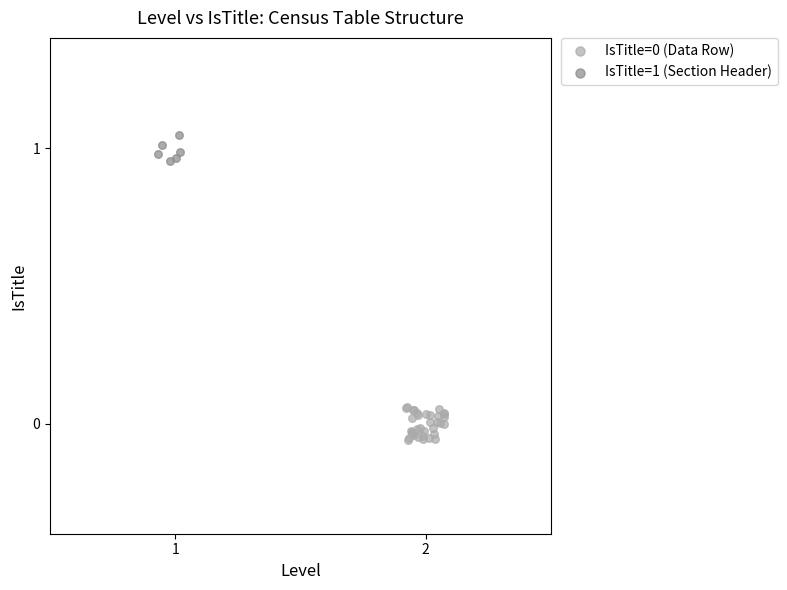

Which series contains the highest Y value?

IsTitle=1 (Section Header)